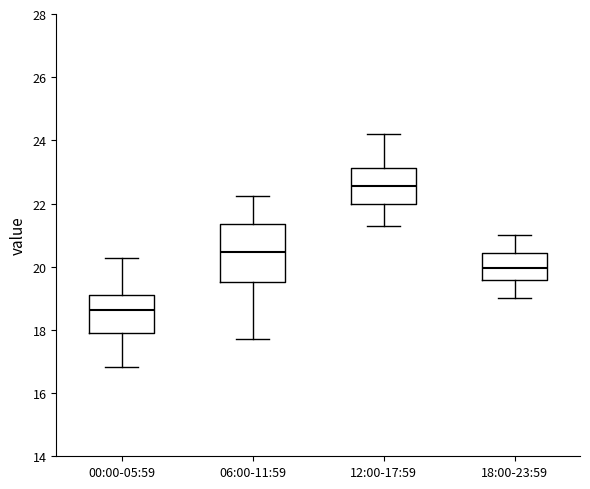

Where does the upper whisker of the box for 00:00-05:59 end on the y-axis? The values are not printed on the chart, so give them approximately, as read against the axis.

20.2